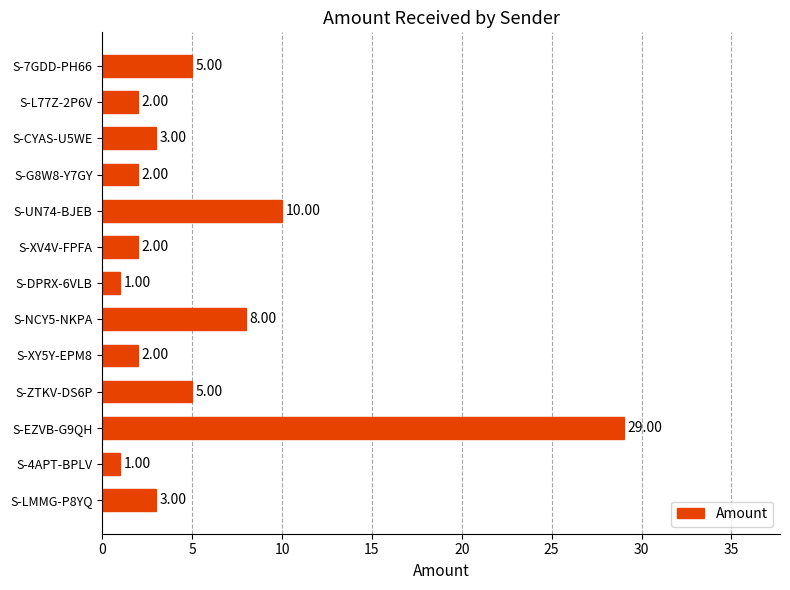

What is the sum of all values?

73